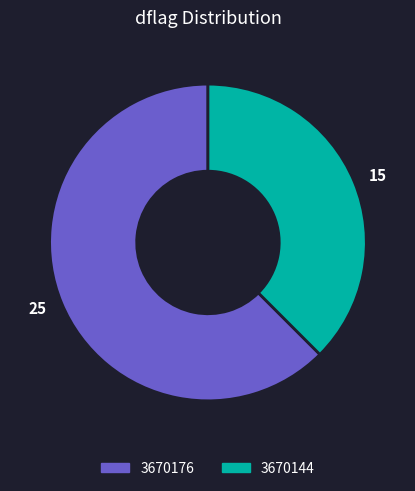

Combined, do 15 and 25 account for over 50%?

Yes